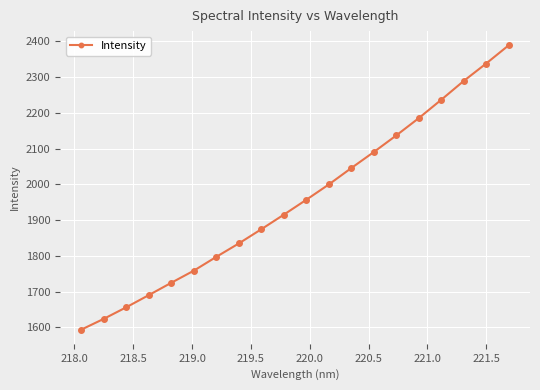

What is the smallest value displayed?

1593.9